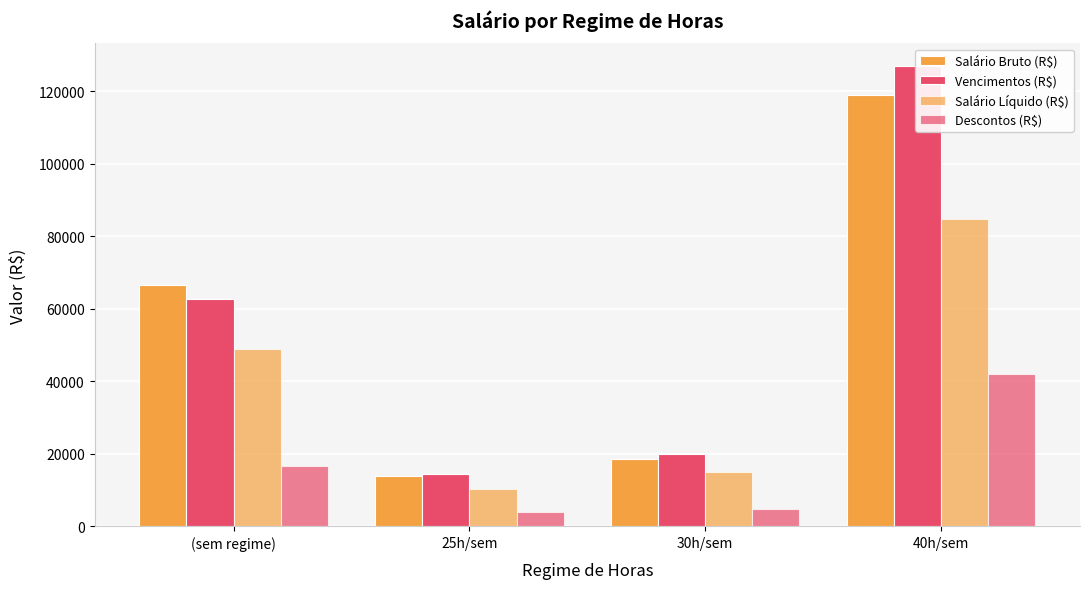

At which category is the sum across all series the highest?

40h/sem